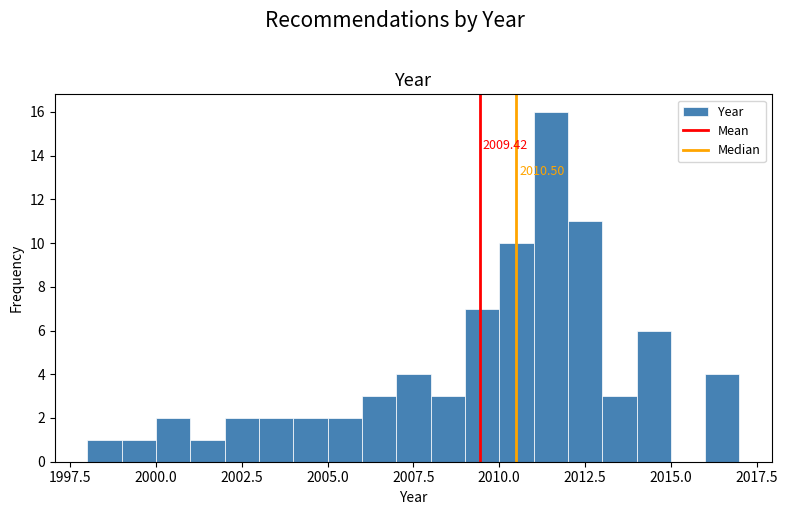

Around what value on the x-axis is the tallest bar? Give the approximate position of its centre, as read against the axis.

2011.5